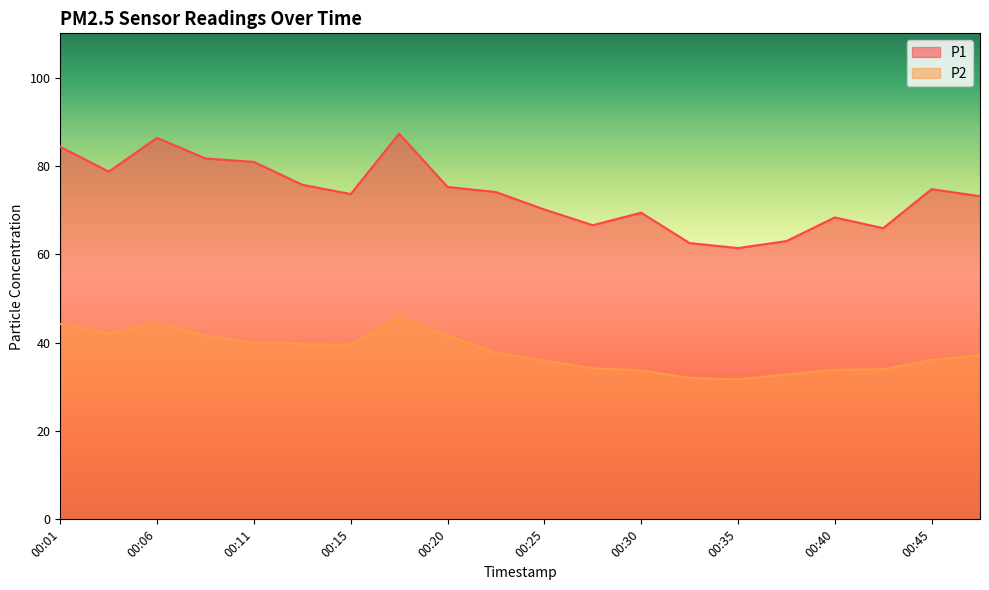

How many data points in P1 are above 74?

10